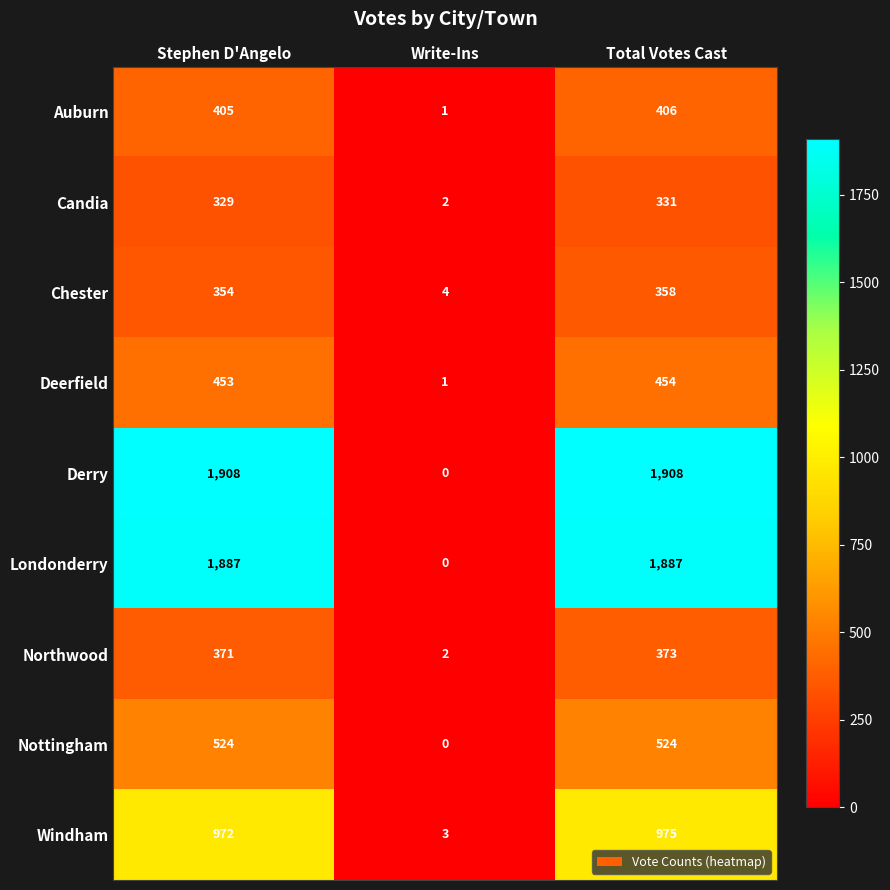

Is it true that Candia equals 2 at Write-Ins?

True